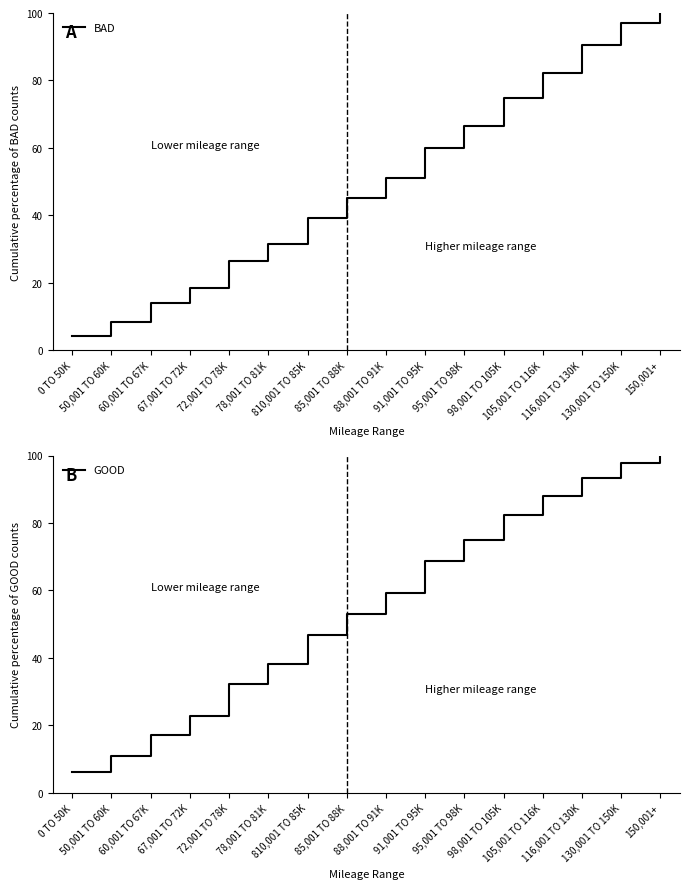

What are all the series names shown in the legend?

BAD, GOOD